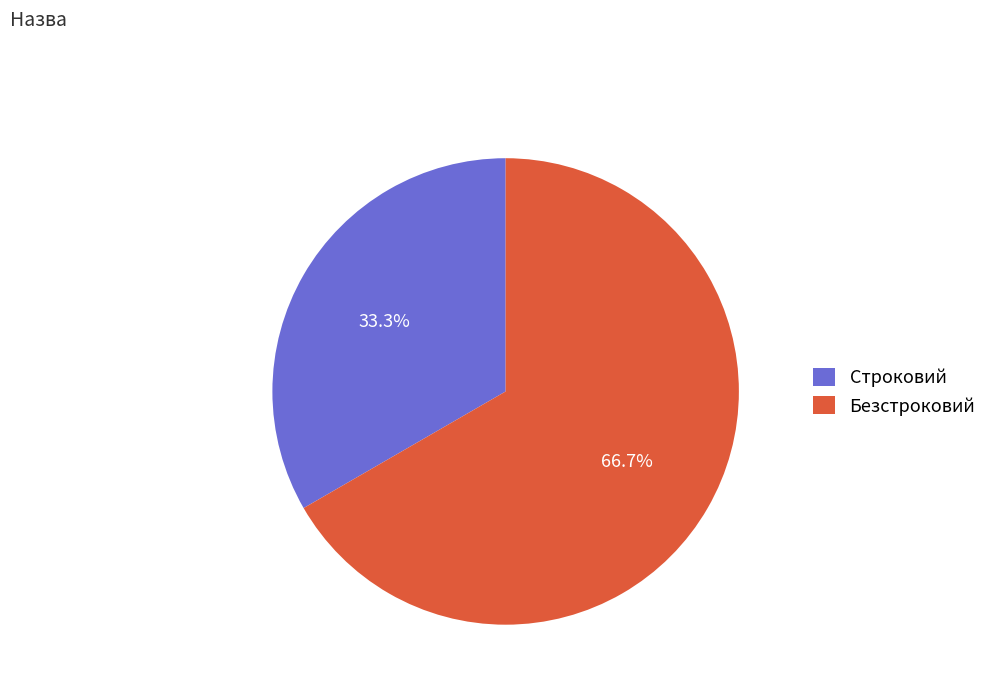

What is the ratio of the value at Безстроковий to the value at Строковий?

2.0